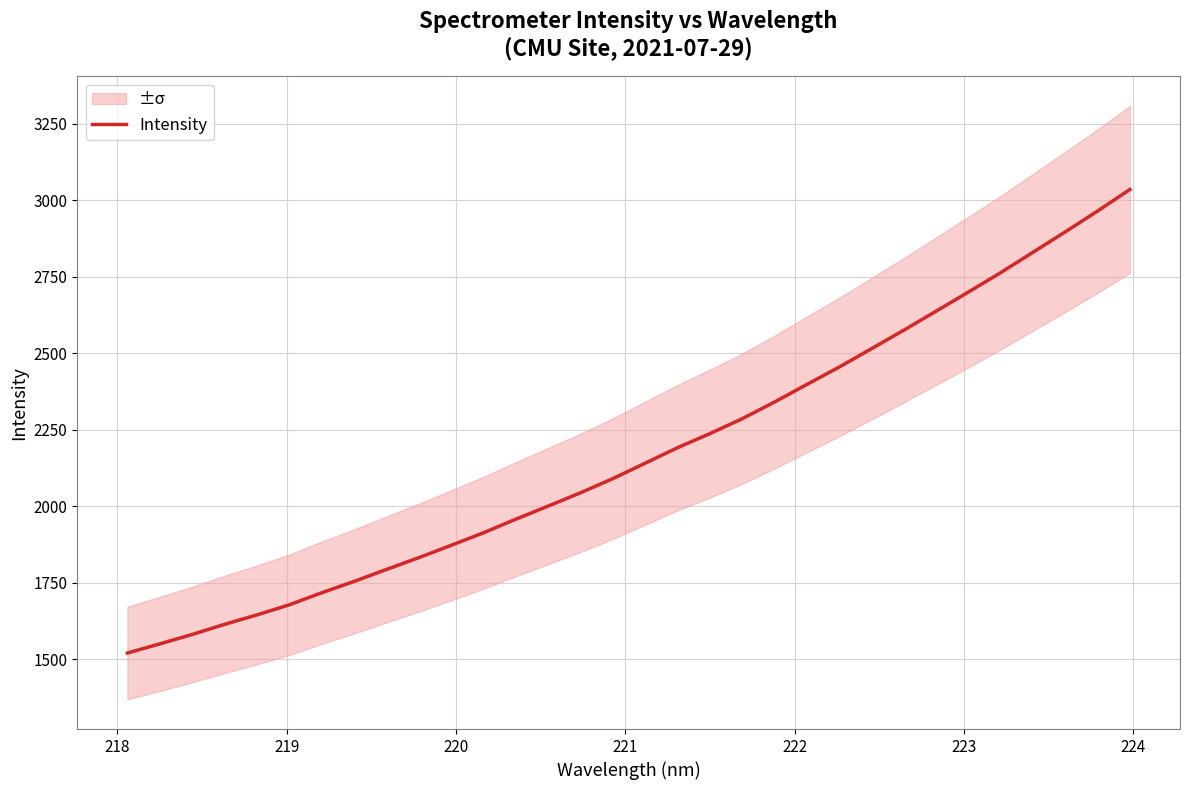

What is the highest value of the Intensity series?

3035.4